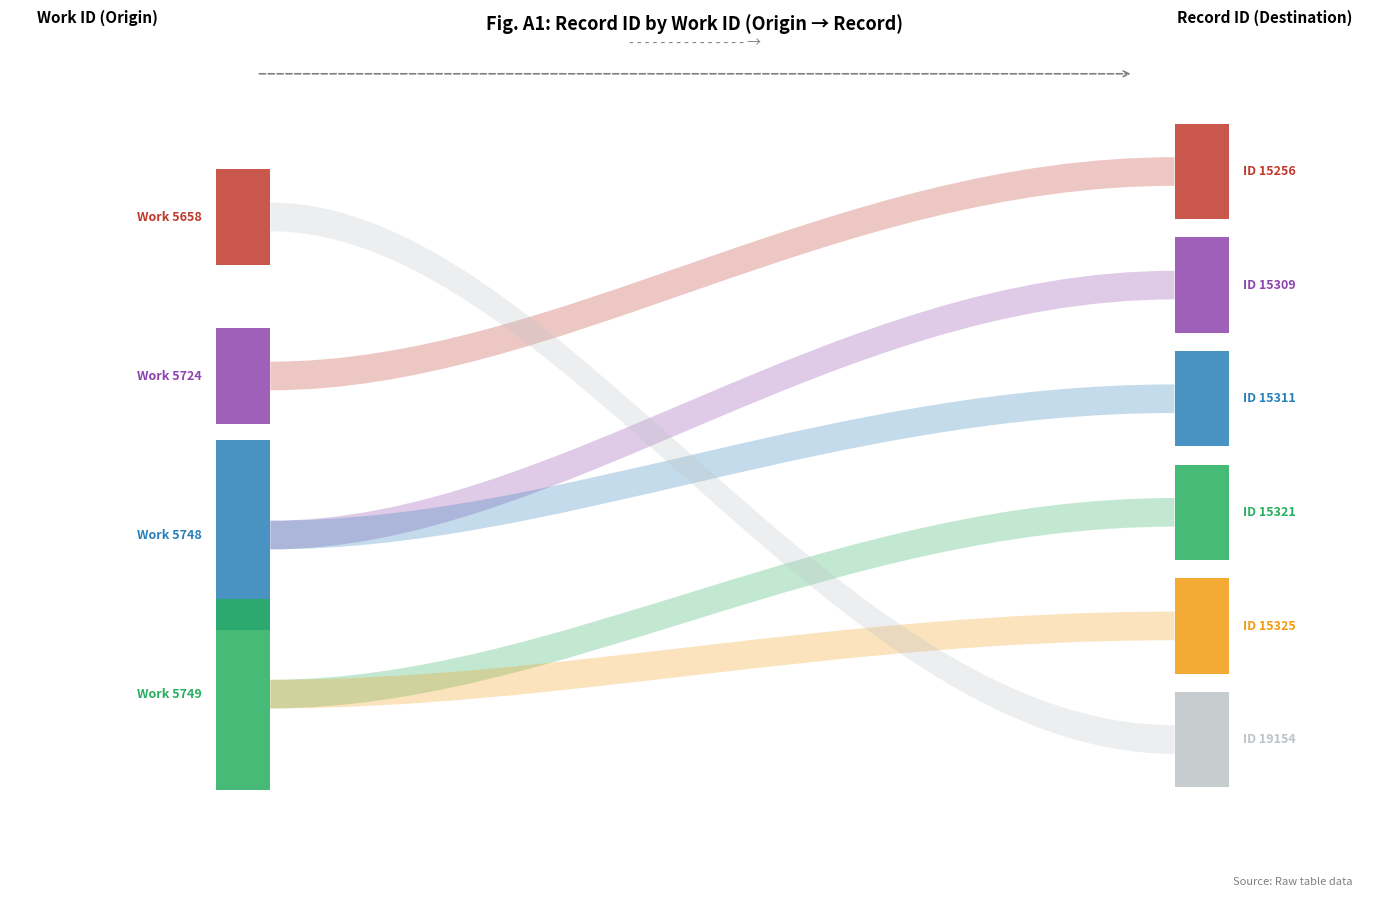

Reading right to left, what are all the values shown in this chart?

5658=19154	5749=15325	5749=15321	5748=15311	5748=15309	5724=15256